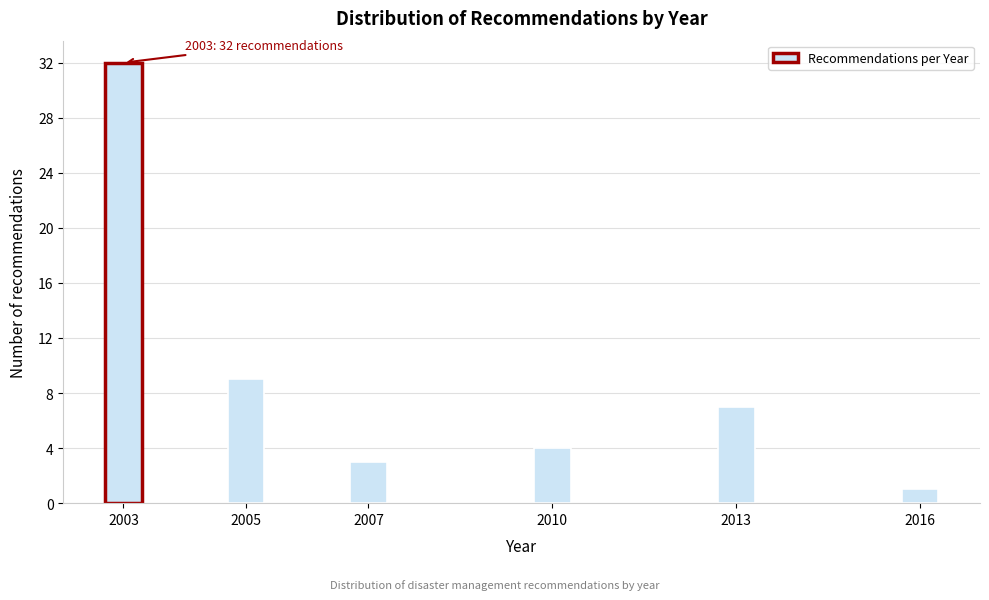

Reading left to right, extract all data points from this chart.

2003=32	2005=9	2007=3	2010=4	2013=7	2016=1